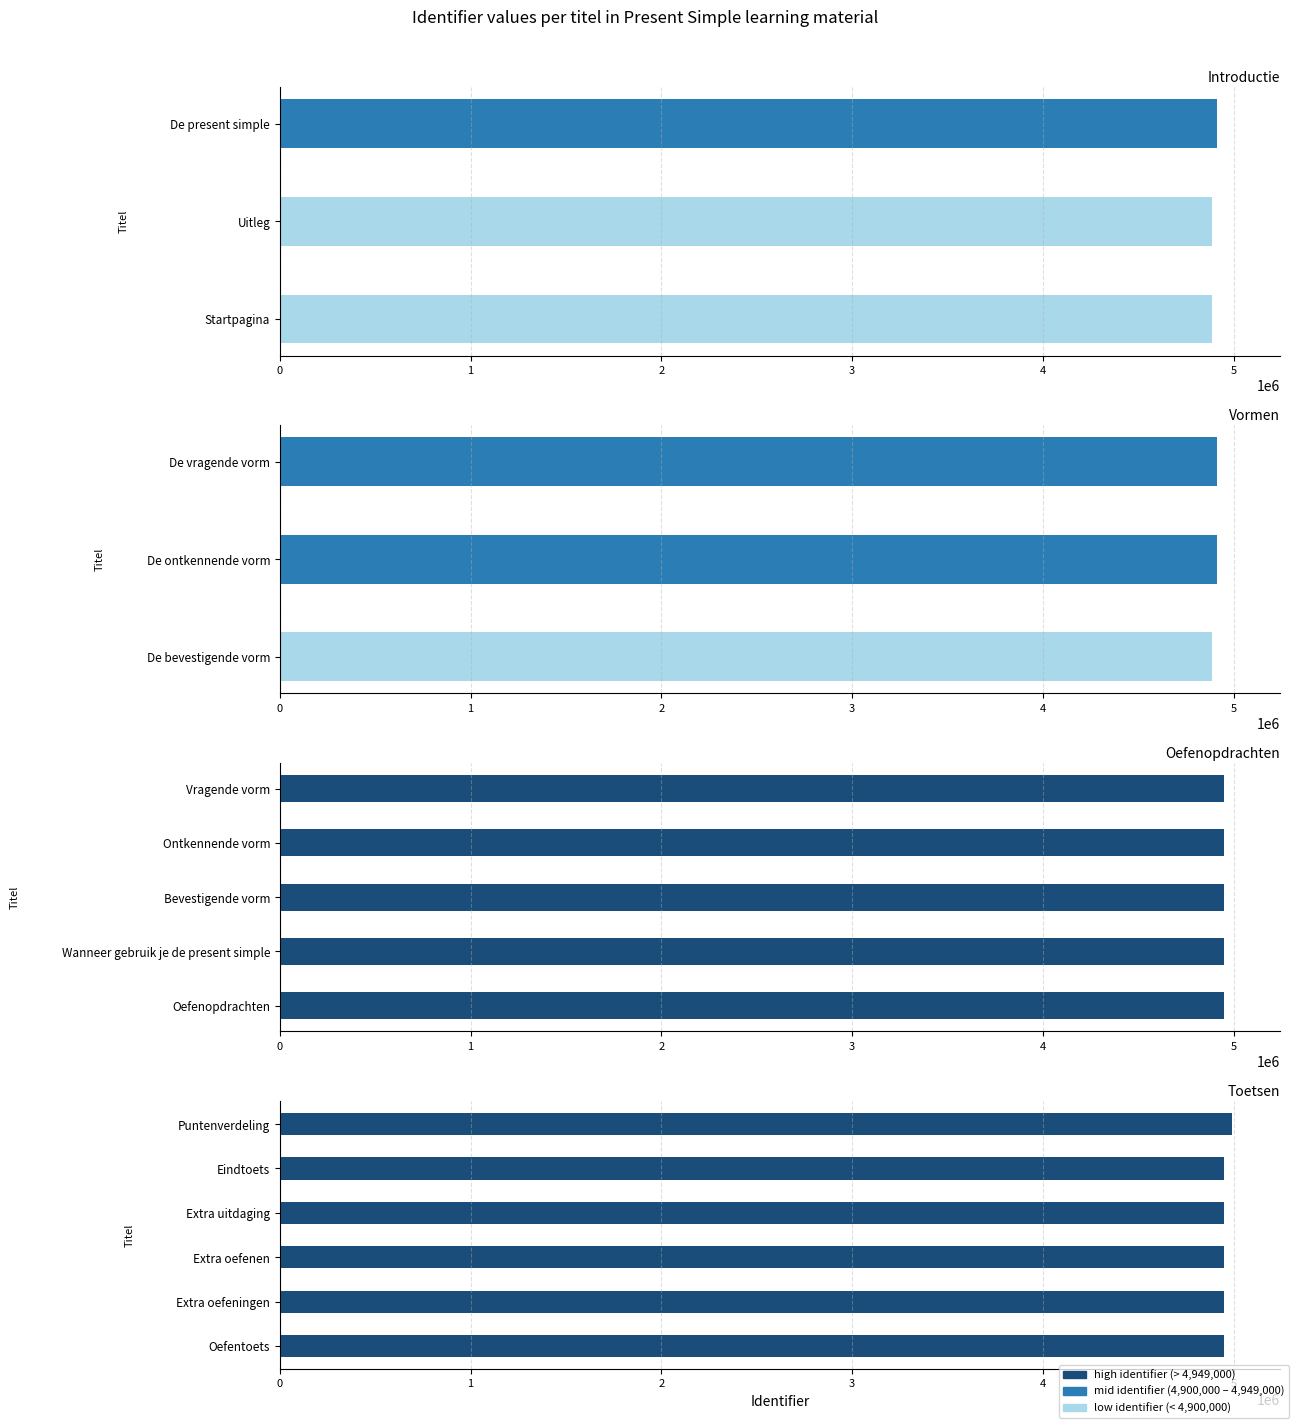

What position from the right is Puntenverdeling?

1